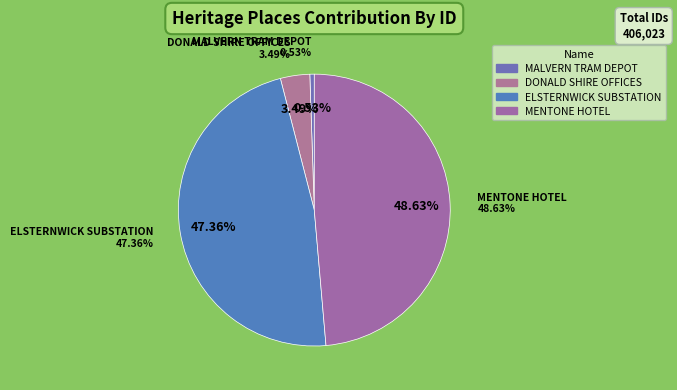

To the nearest percent, what is the difference between the largest and smallest slice percentages?

48%